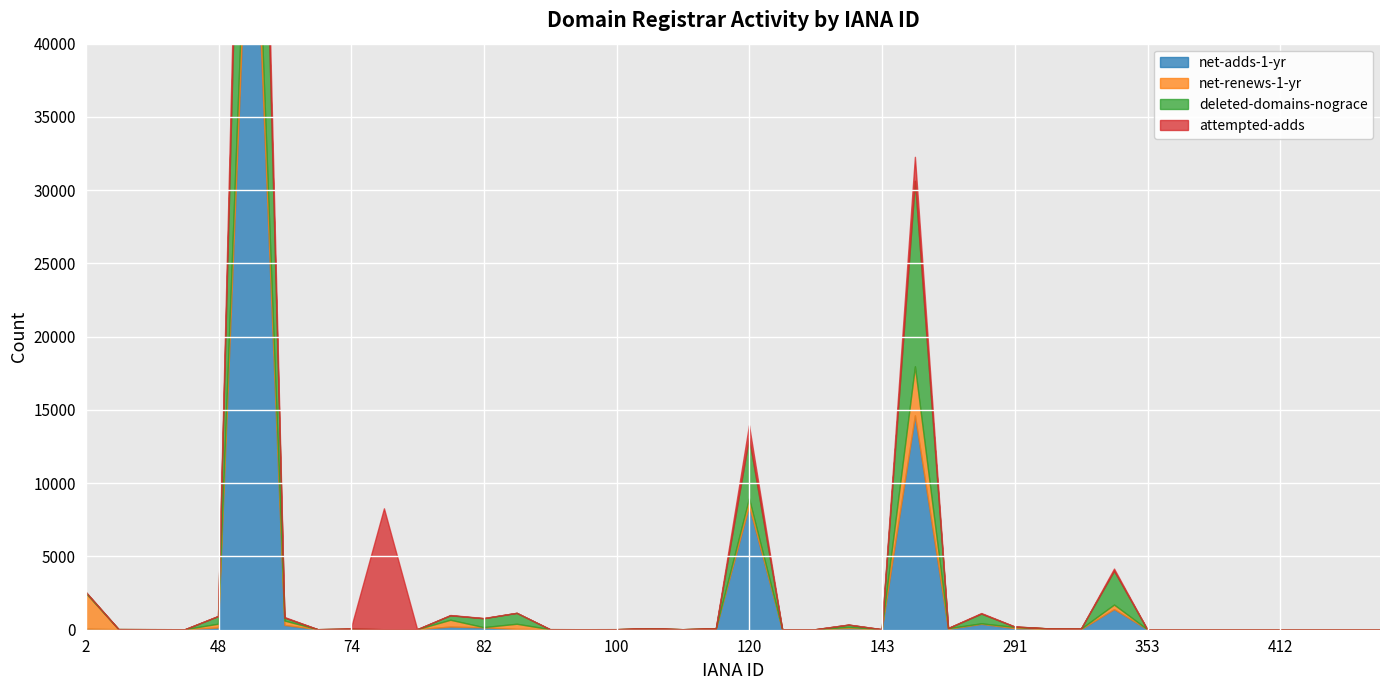

How many data points in attempted-adds are less than 1?

20